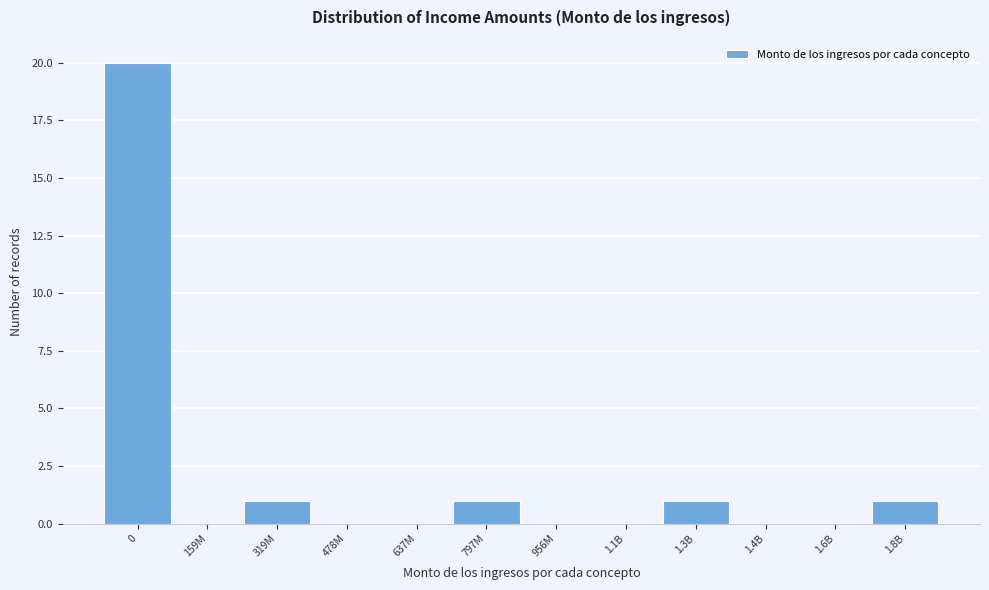

Reading left to right, extract all data points from this chart.

0=20	159M=0	319M=1	478M=0	637M=0	797M=1	956M=0	1.1B=0	1.3B=1	1.4B=0	1.6B=0	1.8B=1